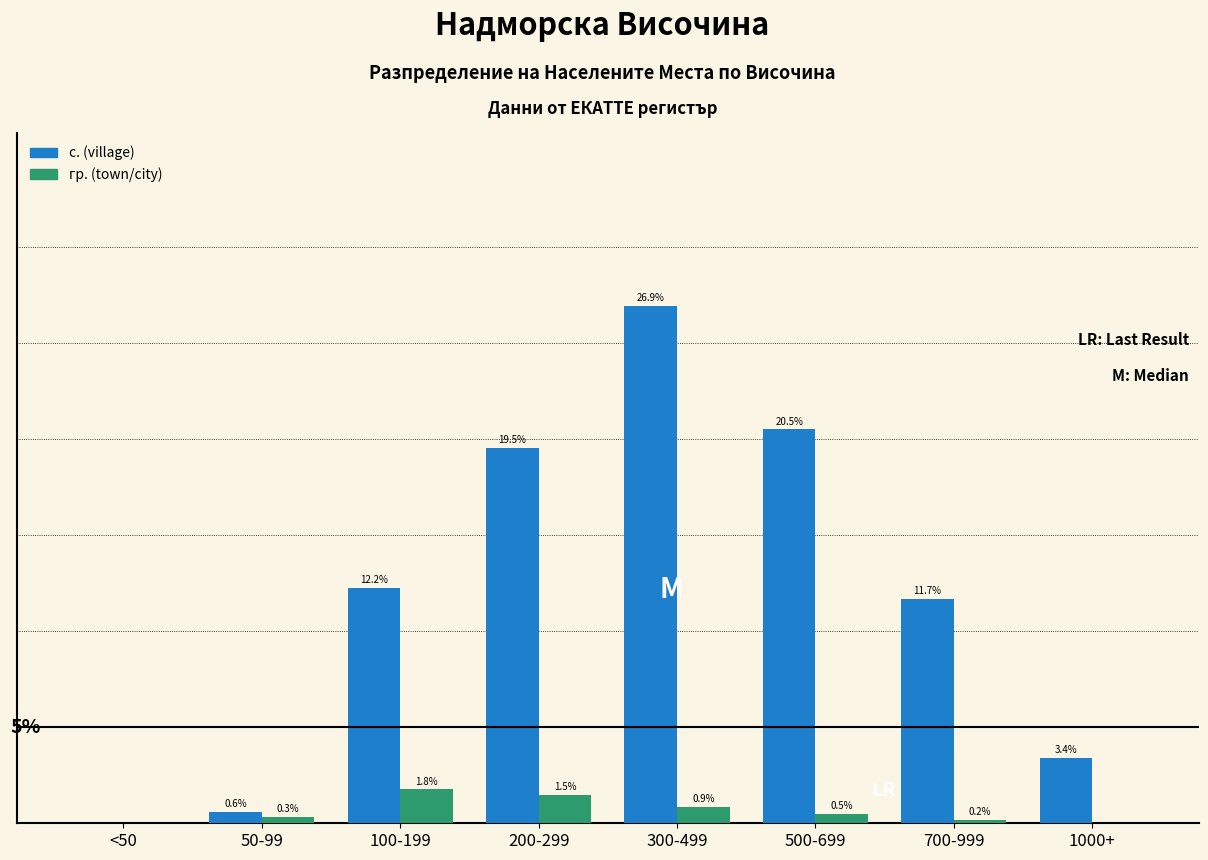

Between <50 and 1000+, which series saw the biggest shift?

с. (village)